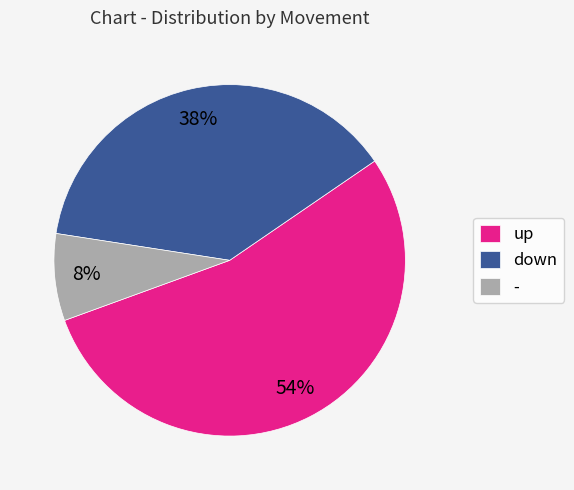

Does down account for over 50% of the chart?

No